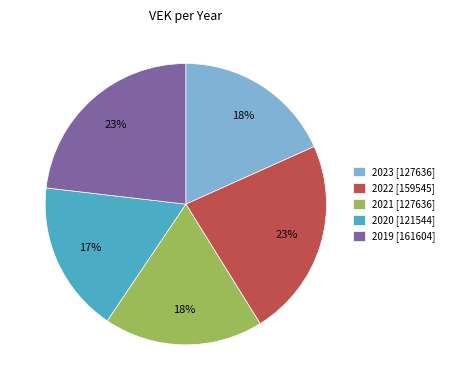

How many segments does this pie chart have?

5